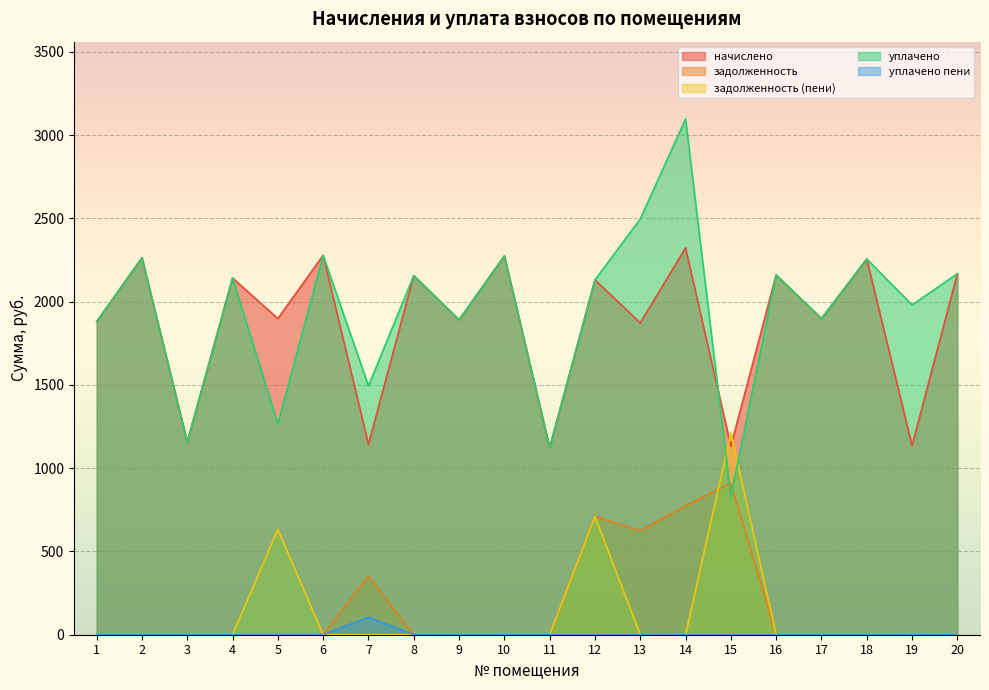

How many series are shown in this chart?

5